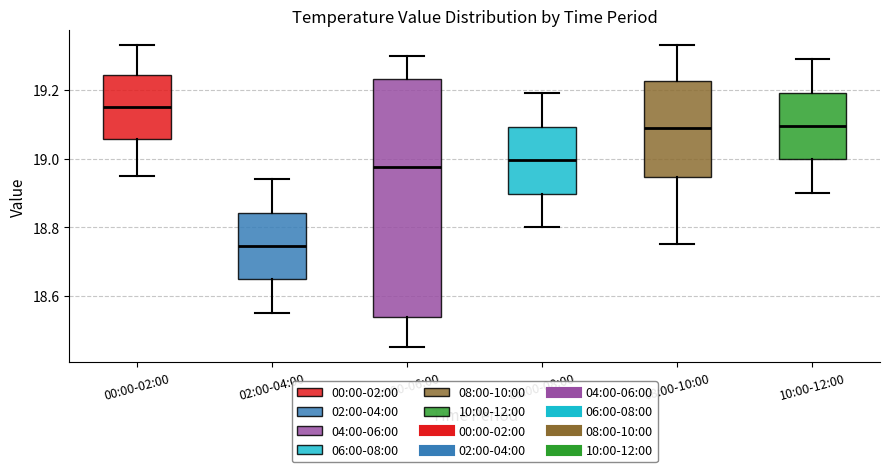

Which box's median line is the highest?

00:00-02:00